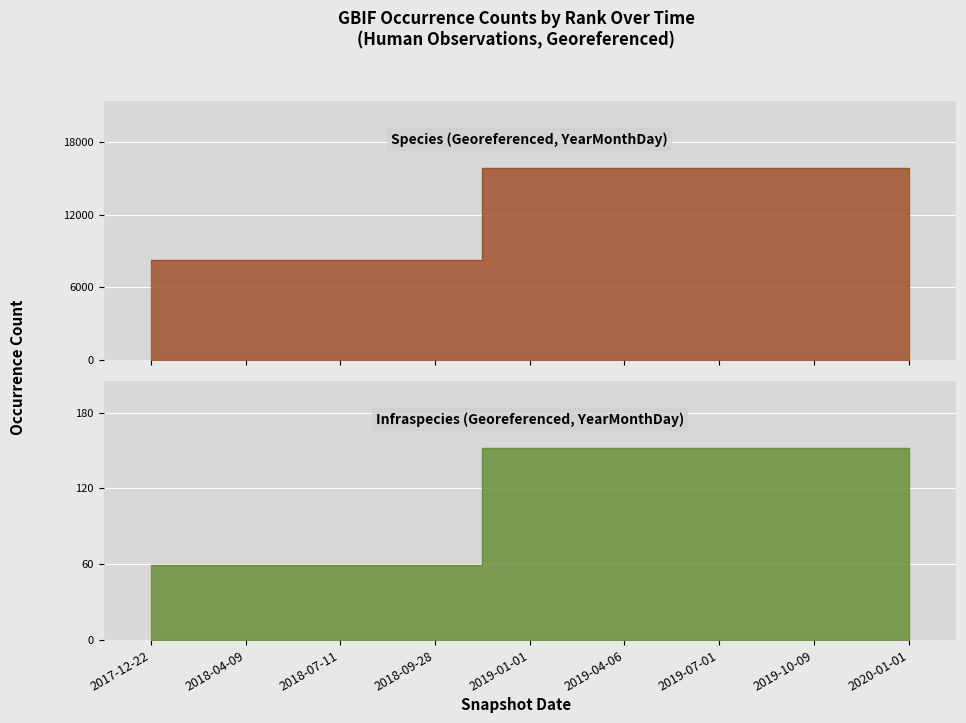

Which series has the largest total across all categories?

Infraspecies